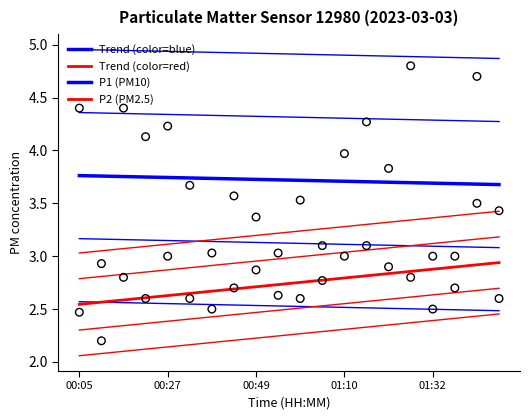

At which category is the sum across all series the highest?

18